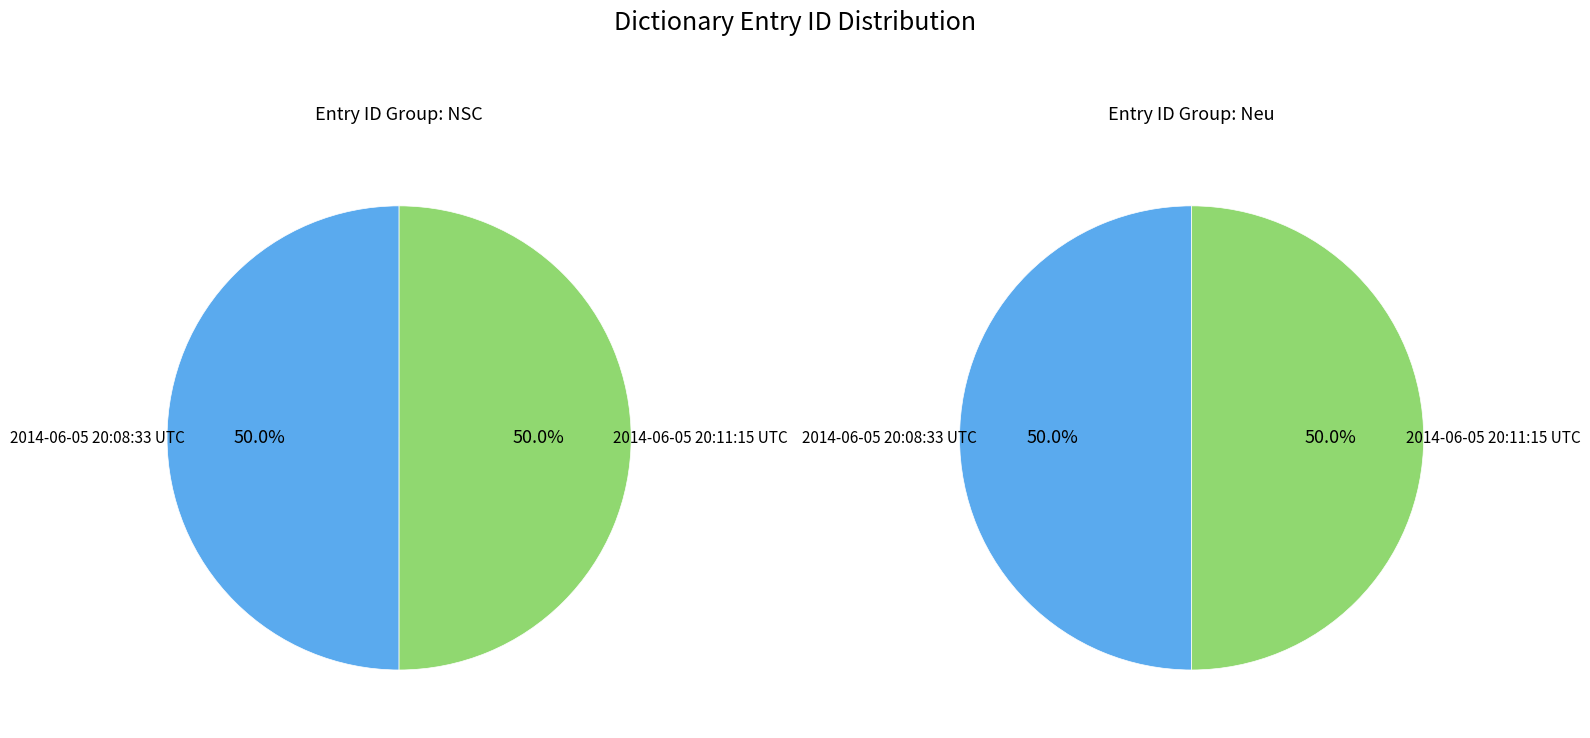

To the nearest percent, what percentage of the pie is 0?

50%